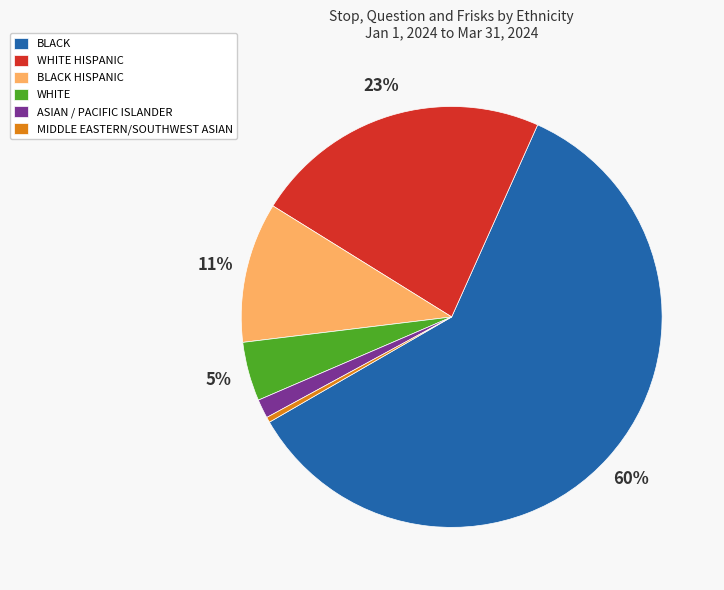

Is it true that WHITE is 5% of the pie?

True